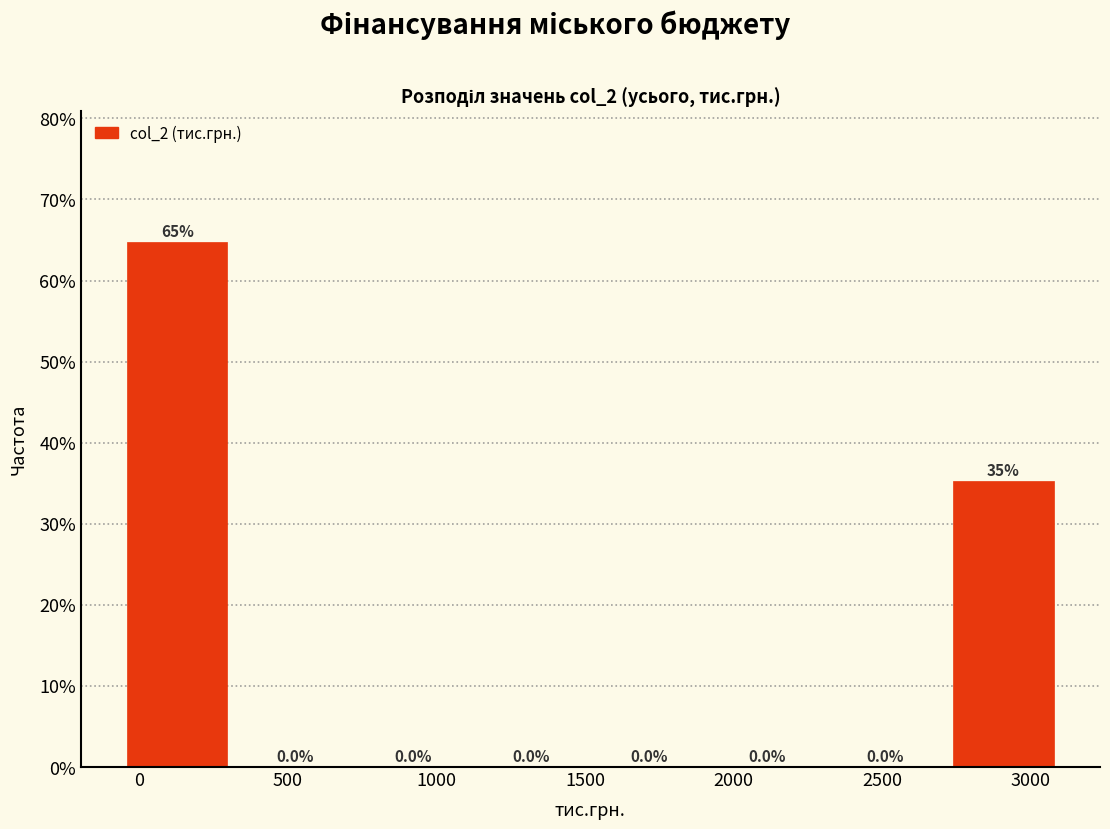

Over which range of the x-axis is the bar tallest?

-50 to 350